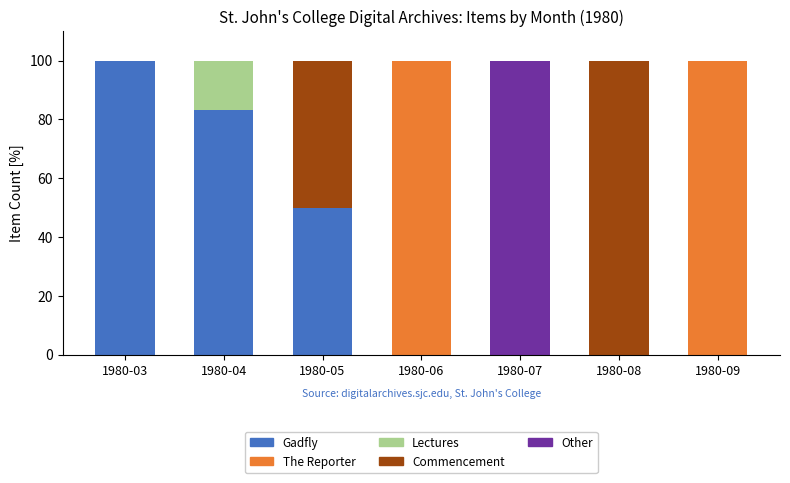

What is the total value across all series at 1980-08?

100.0